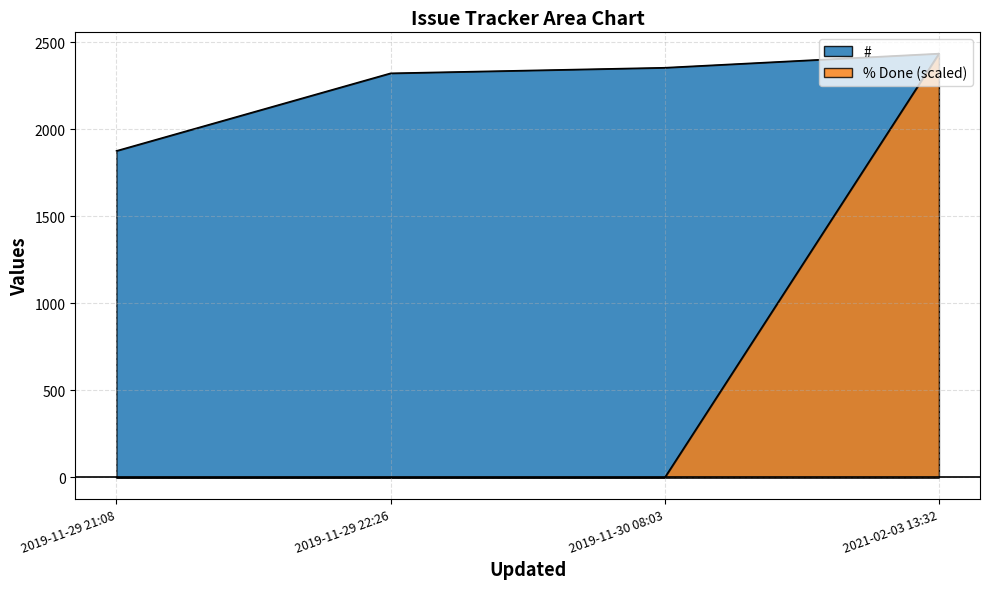

List the series in order of their overall mean, highest first.

#, % Done (scaled)